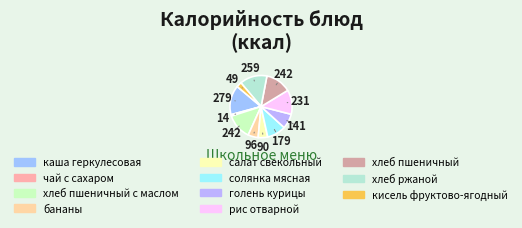

Does any single category account for the majority?

No